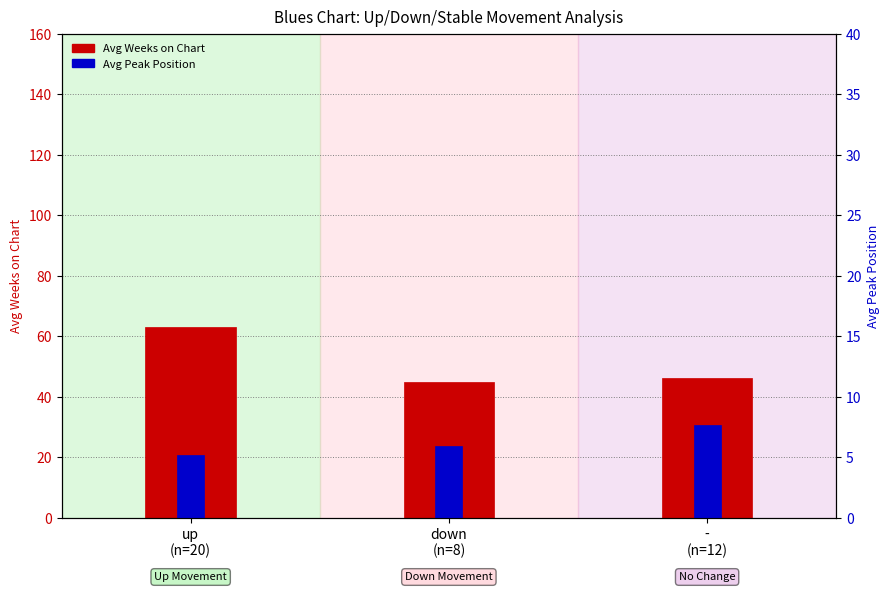

Rank the categories by Avg Peak Position value from lowest to highest.

up
(n=20), down
(n=8), -
(n=12)